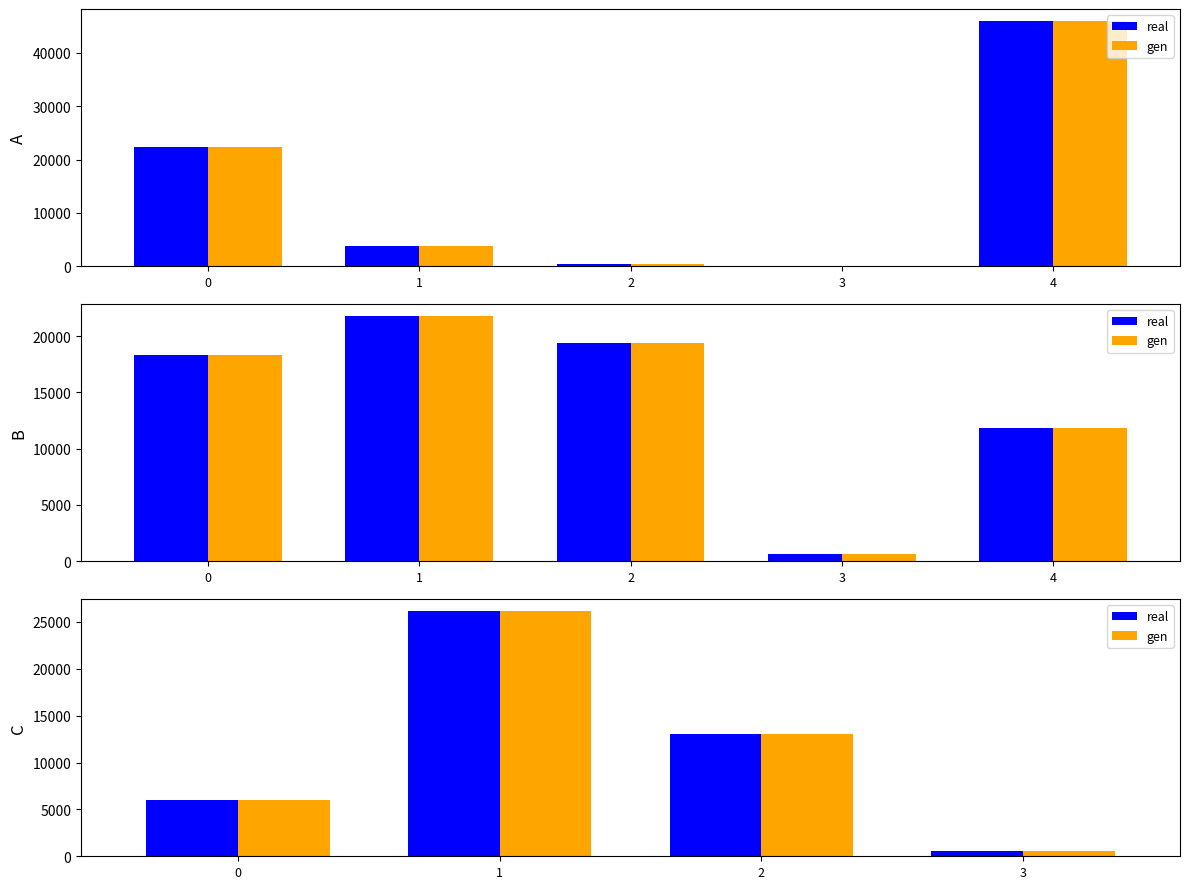

How many groups of bars are there?

4